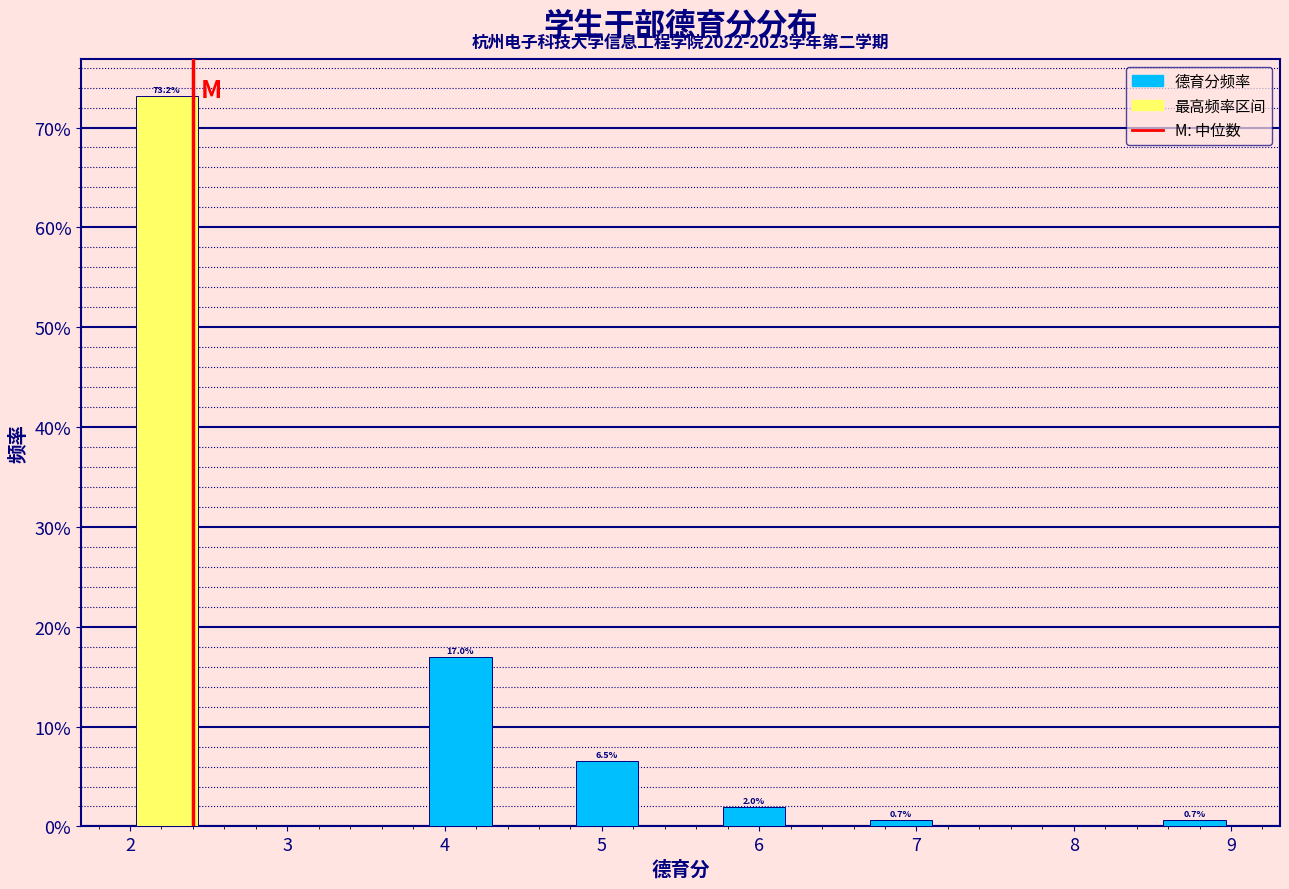

Over which range of the x-axis is the bar tallest?

2.0 to 2.5